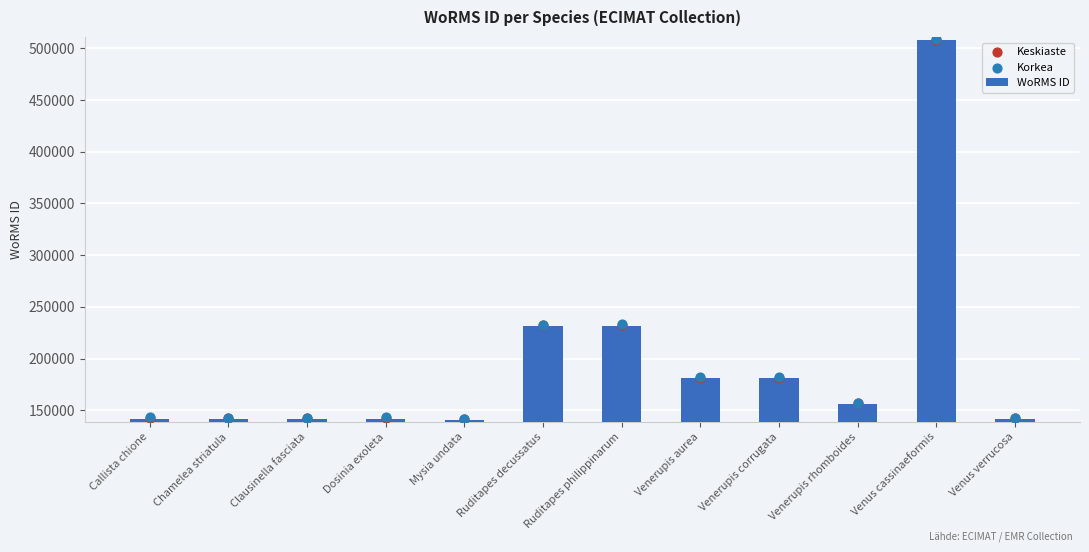

Which series contains the lowest Y value?

WoRMS ID